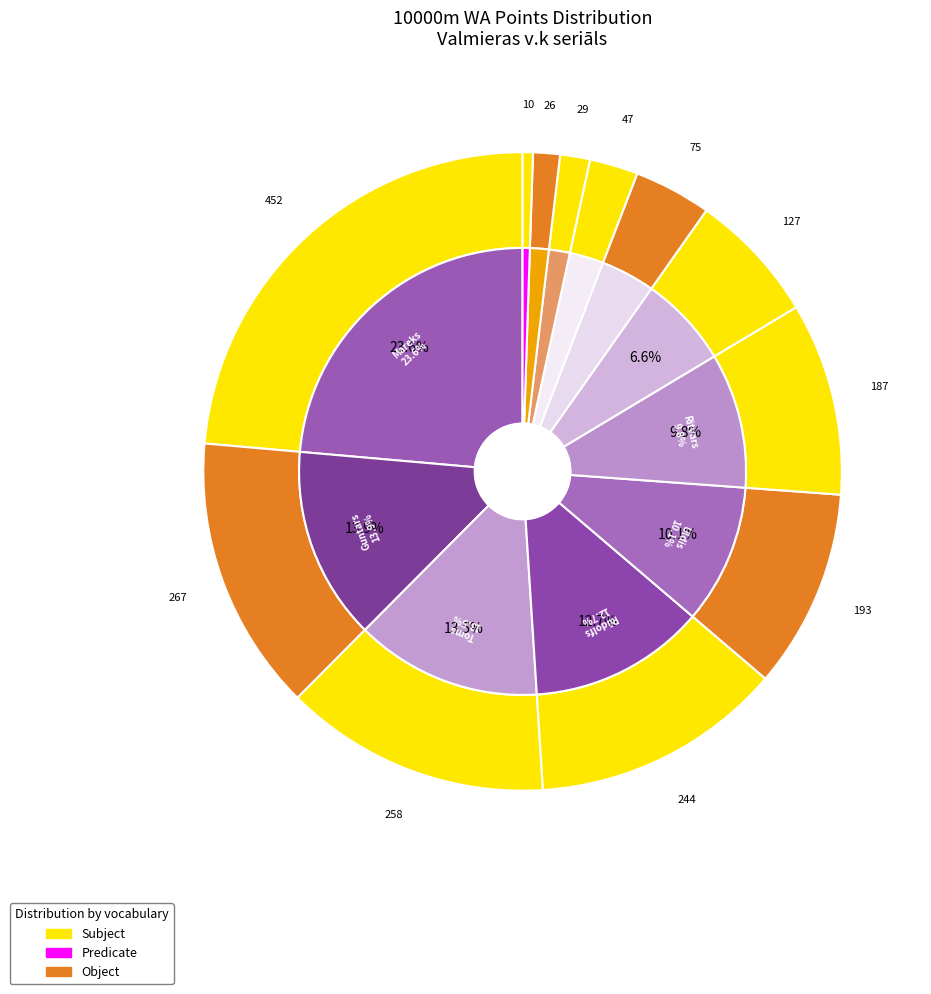

How many slices are in this pie chart?

12